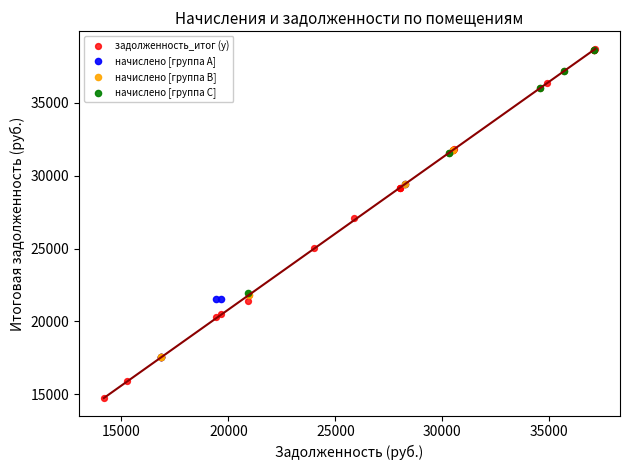

Which series has the widest spread of Y values?

задолженность_итог (y)